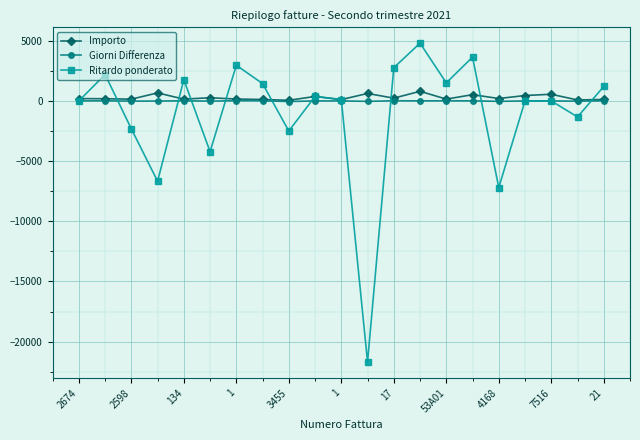

What is the difference between the maximum and minimum values in the Ritardo ponderato series?

26497.0